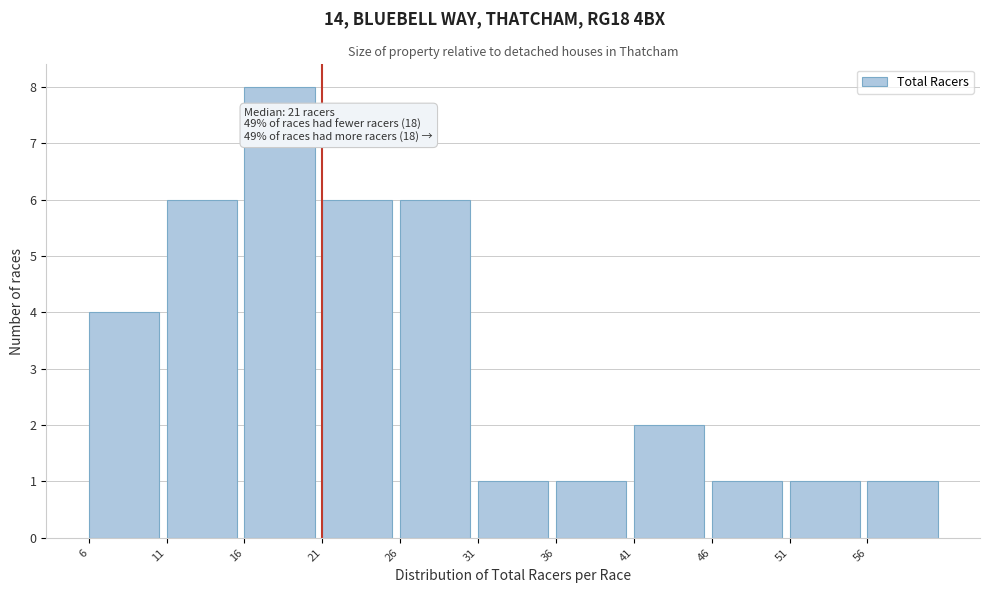

Over which range of the x-axis is the bar tallest?

16 to 21